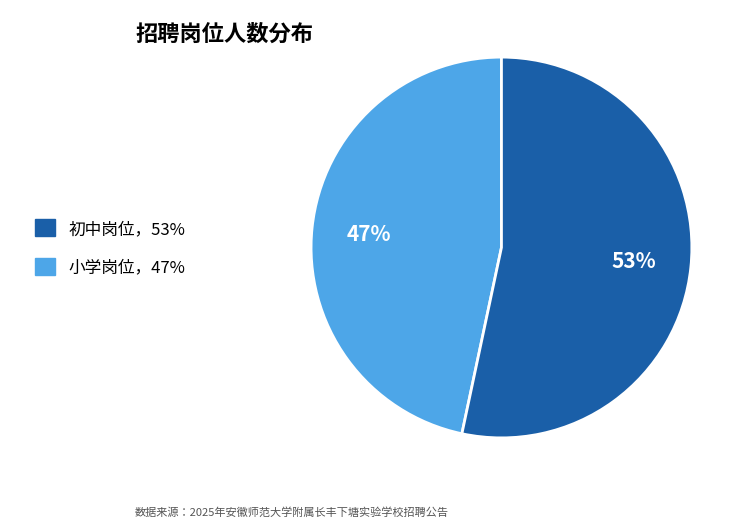

Is there any slice that represents more than half of the pie?

Yes